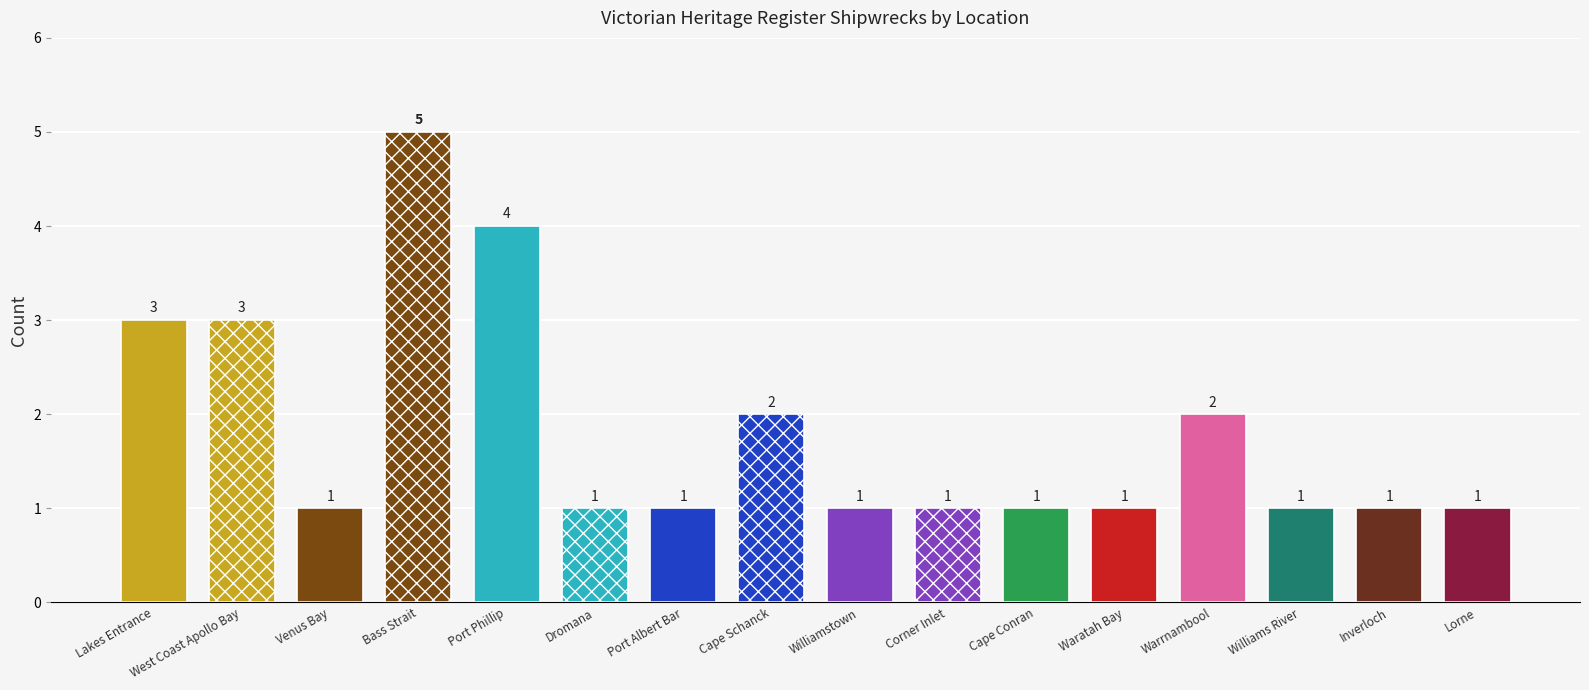

Between 10 and 2, which is larger?

10